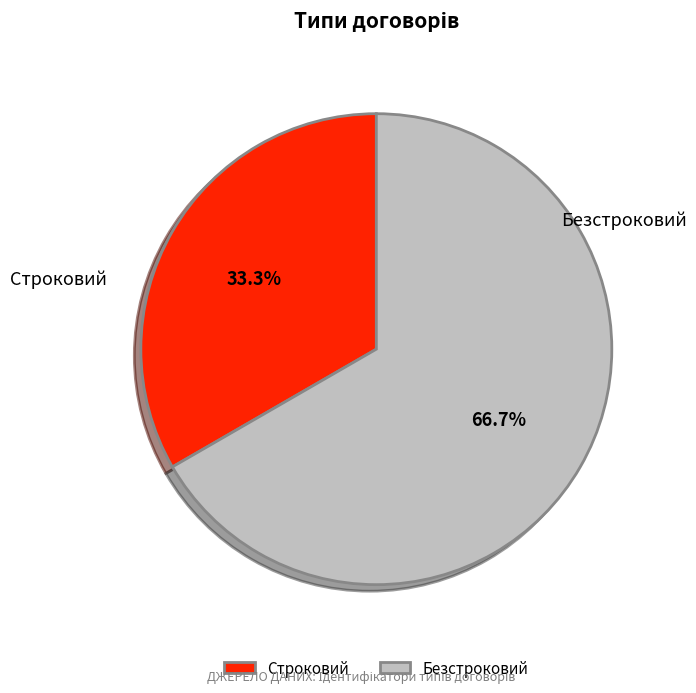

To the nearest percent, what is the difference between the Безстроковий and Строковий slice percentages?

33%